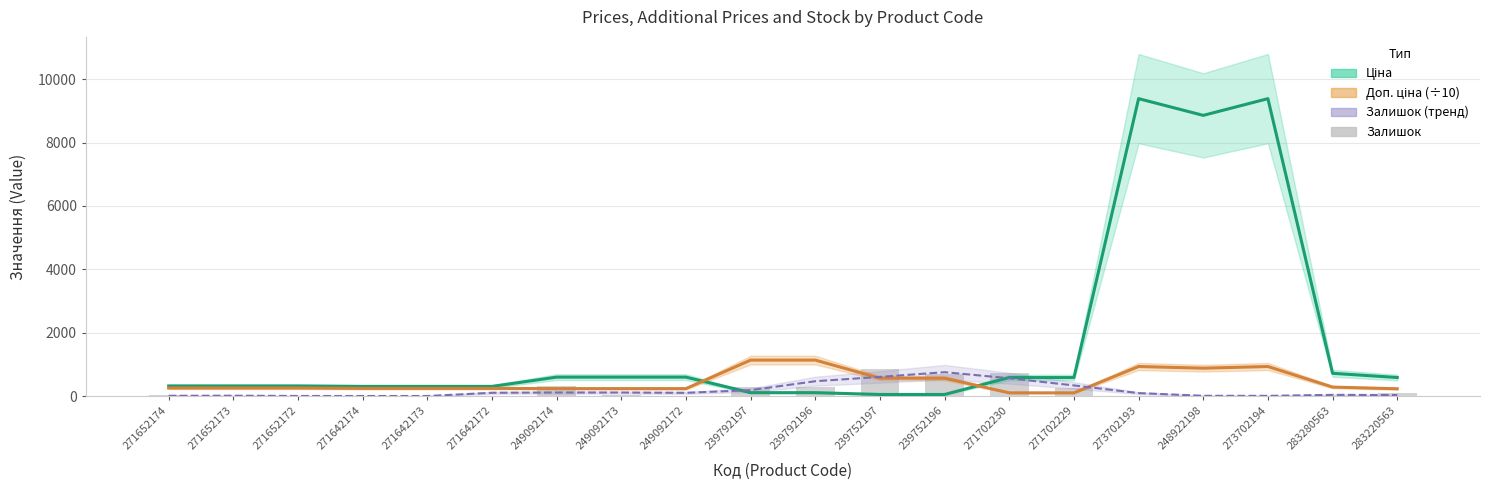

How many data points does each series have?

20